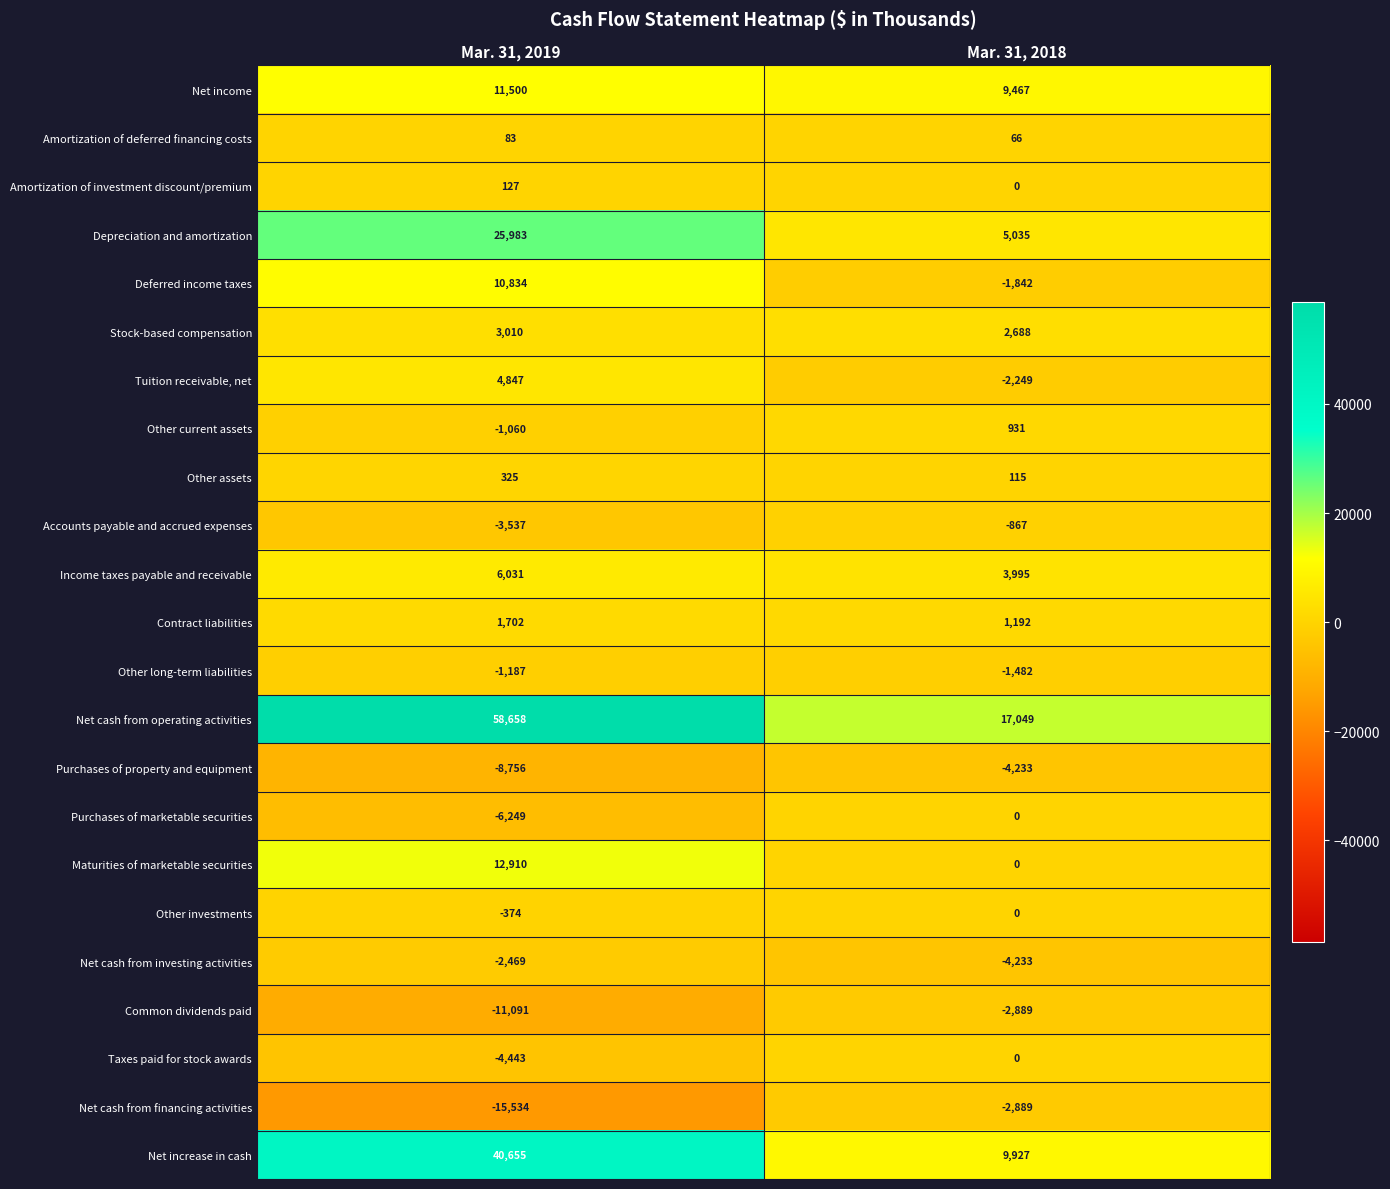

The Net cash from investing activities series shows -4233 at Mar. 31, 2018. True or false?

True